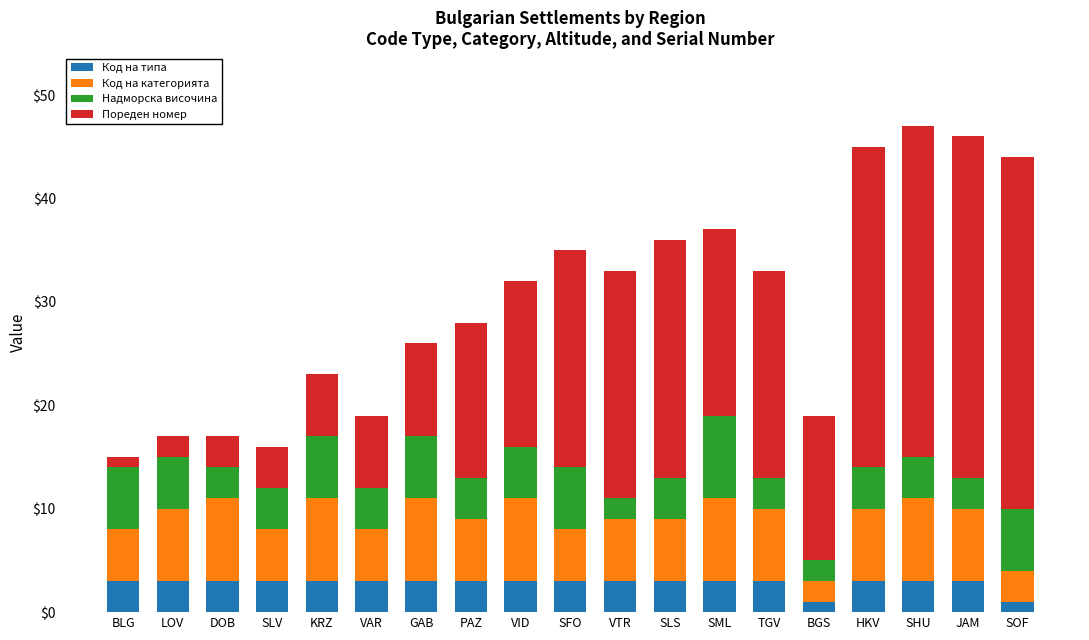

What is the total value across all series at SLS?

36